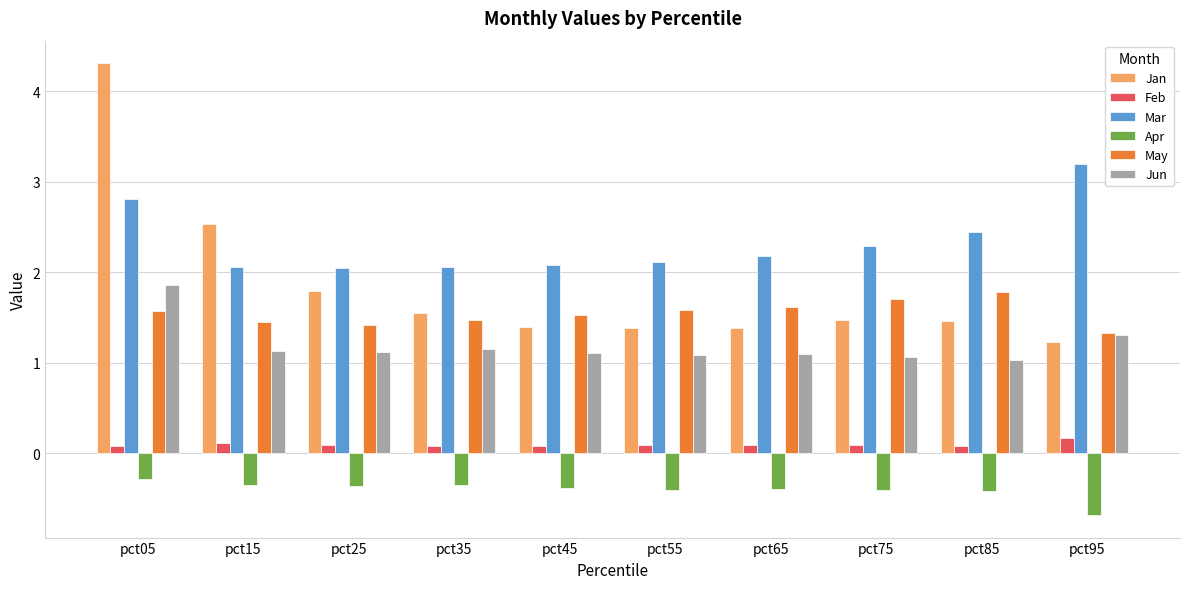

What is the average value of the May series?

1.5